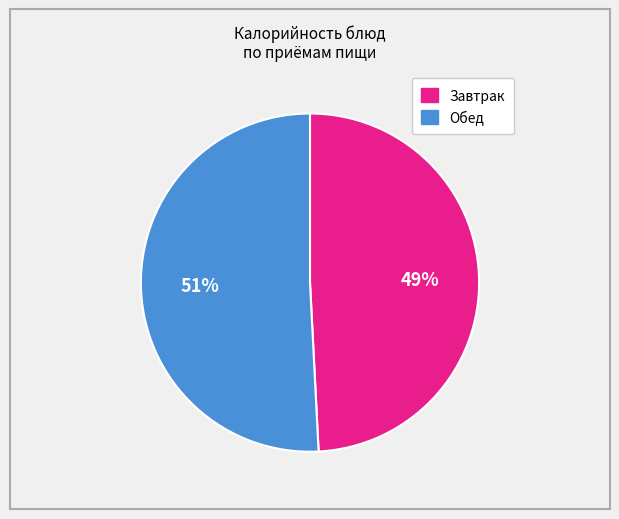

To the nearest percent, what is the difference between the largest and smallest slice percentages?

2%